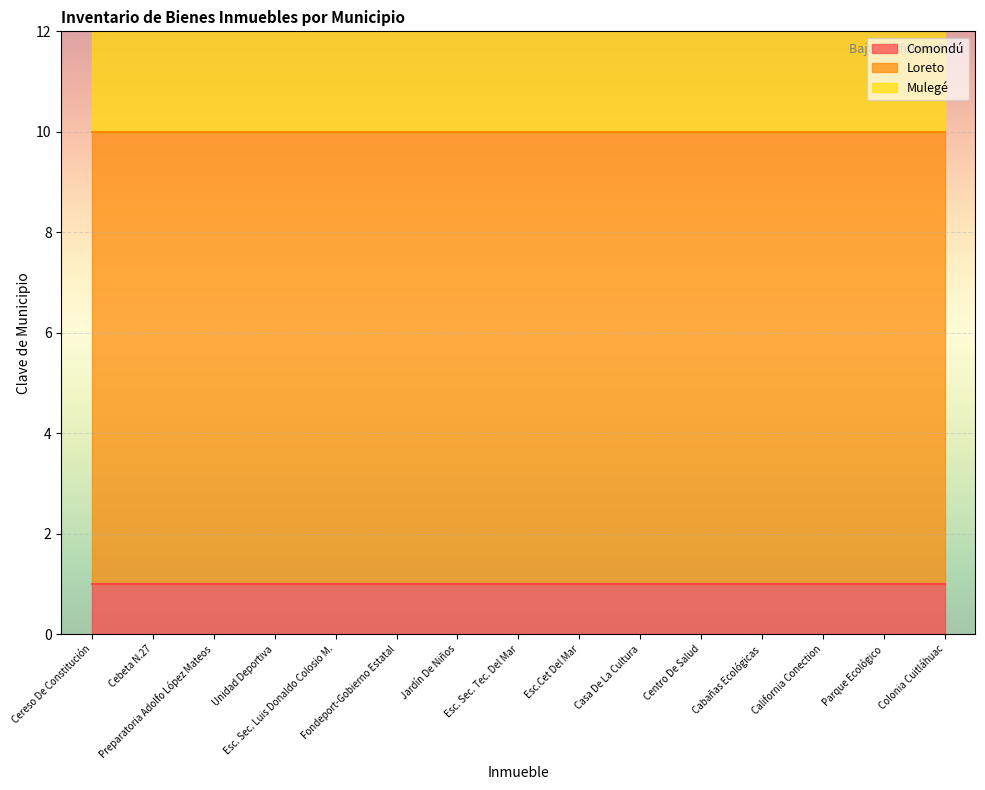

Which category has the highest value across all series?

Cereso De Constitución